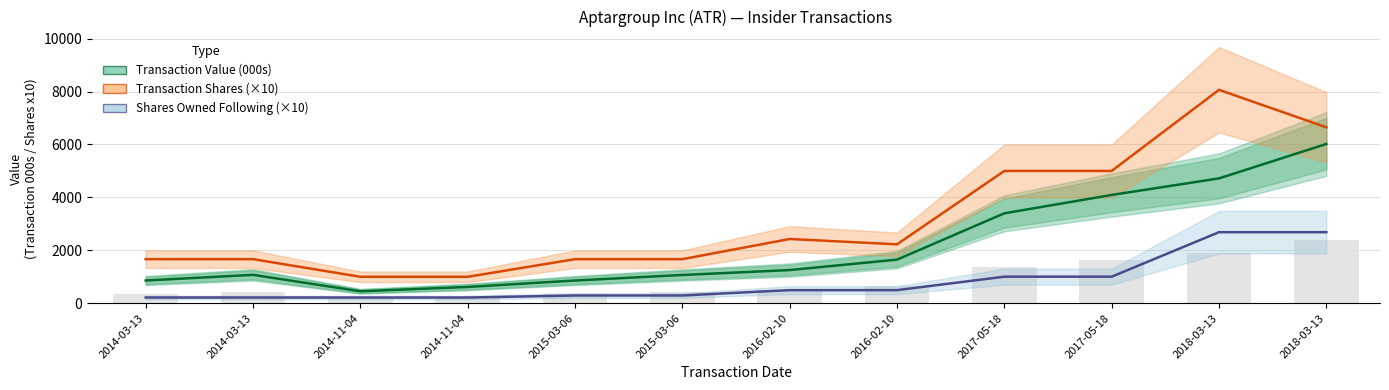

At which label is Shares Owned Following (x10) closest to 1451?

2017-05-18